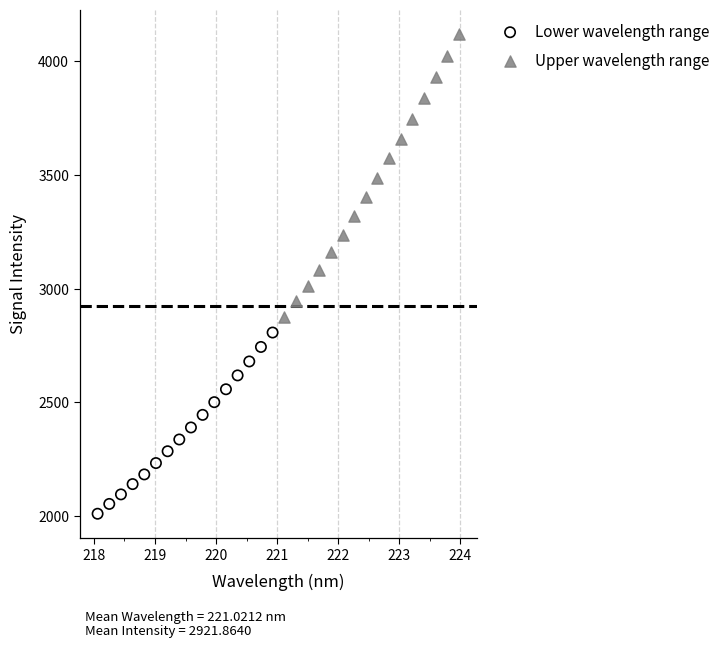

What are all the series names shown in the legend?

Lower wavelength range, Upper wavelength range